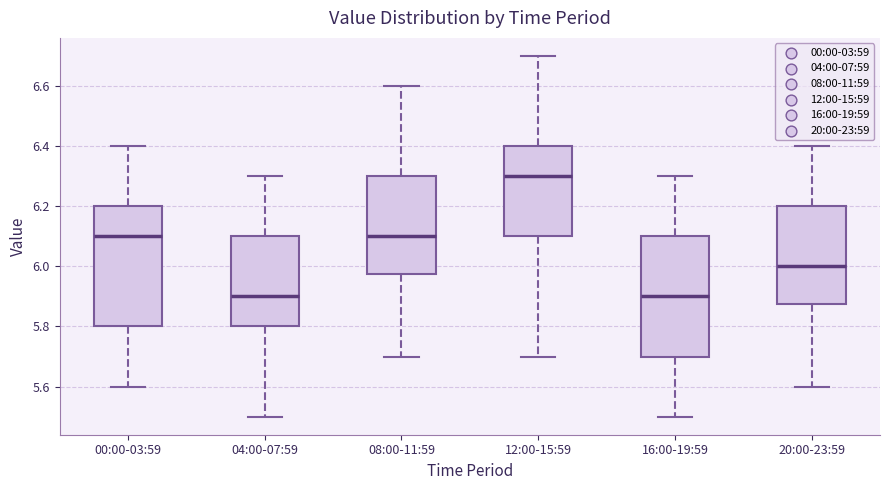

Reading left to right, transcribe this box plot: for each box, give where its median line is, the range the box spans, and where its two whiskers end, as read against the y-axis. The values are not printed on the chart, so give them approximately, as read against the axis.

00:00-03:59: median 6.10, box 5.80 to 6.20, whiskers 5.60 to 6.40
04:00-07:59: median 5.90, box 5.80 to 6.10, whiskers 5.50 to 6.30
08:00-11:59: median 6.10, box 5.98 to 6.30, whiskers 5.70 to 6.60
12:00-15:59: median 6.30, box 6.10 to 6.40, whiskers 5.70 to 6.70
16:00-19:59: median 5.90, box 5.70 to 6.10, whiskers 5.50 to 6.30
20:00-23:59: median 6.00, box 5.88 to 6.20, whiskers 5.60 to 6.40